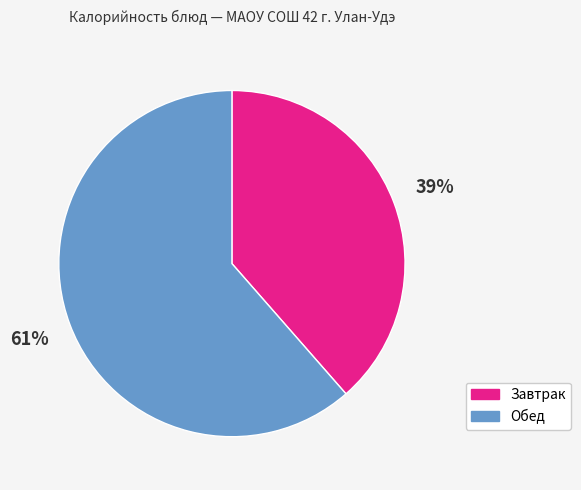

True or false: Обед accounts for 73% of the total.

False